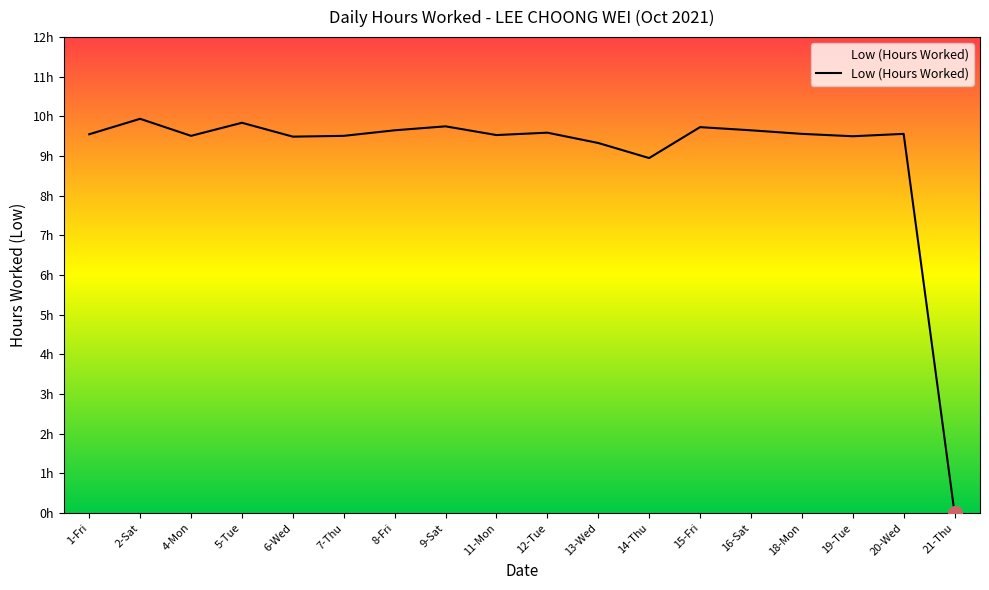

Rank the categories by value from highest to lowest.

2-Sat, 5-Tue, 9-Sat, 15-Fri, 8-Fri, 16-Sat, 12-Tue, 18-Mon, 20-Wed, 1-Fri, 11-Mon, 4-Mon, 7-Thu, 19-Tue, 6-Wed, 13-Wed, 14-Thu, 21-Thu